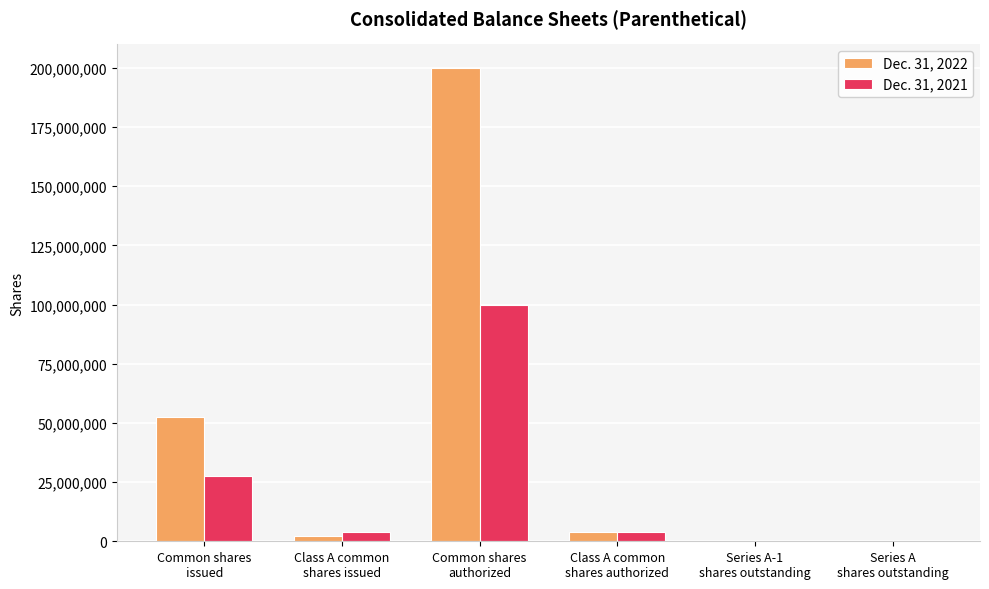

What are all the series names shown in the legend?

Dec. 31, 2022, Dec. 31, 2021